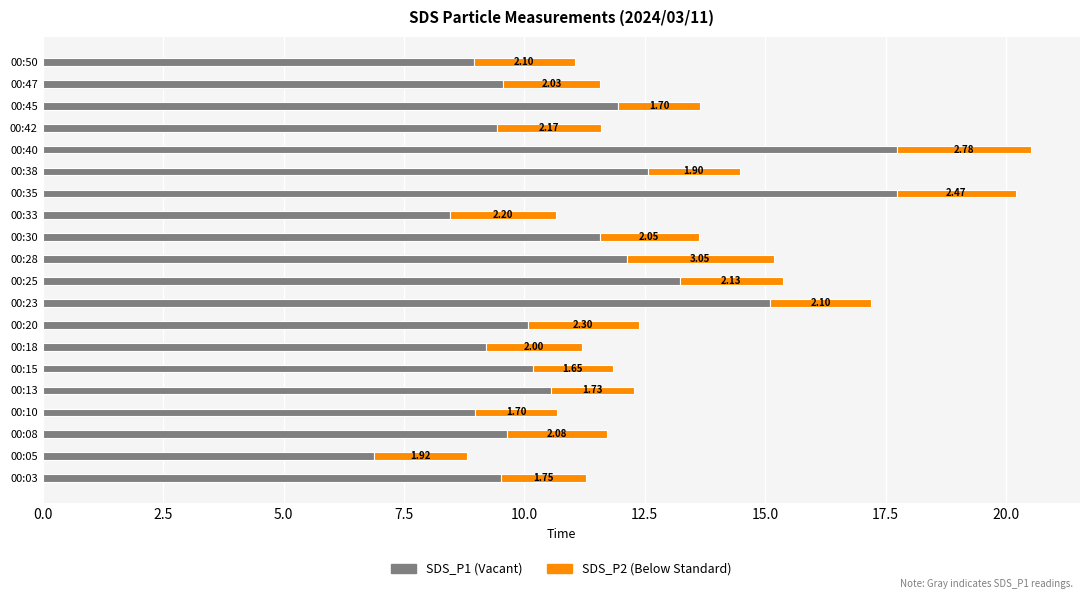

What is the total value across all series at 00:42?

11.6